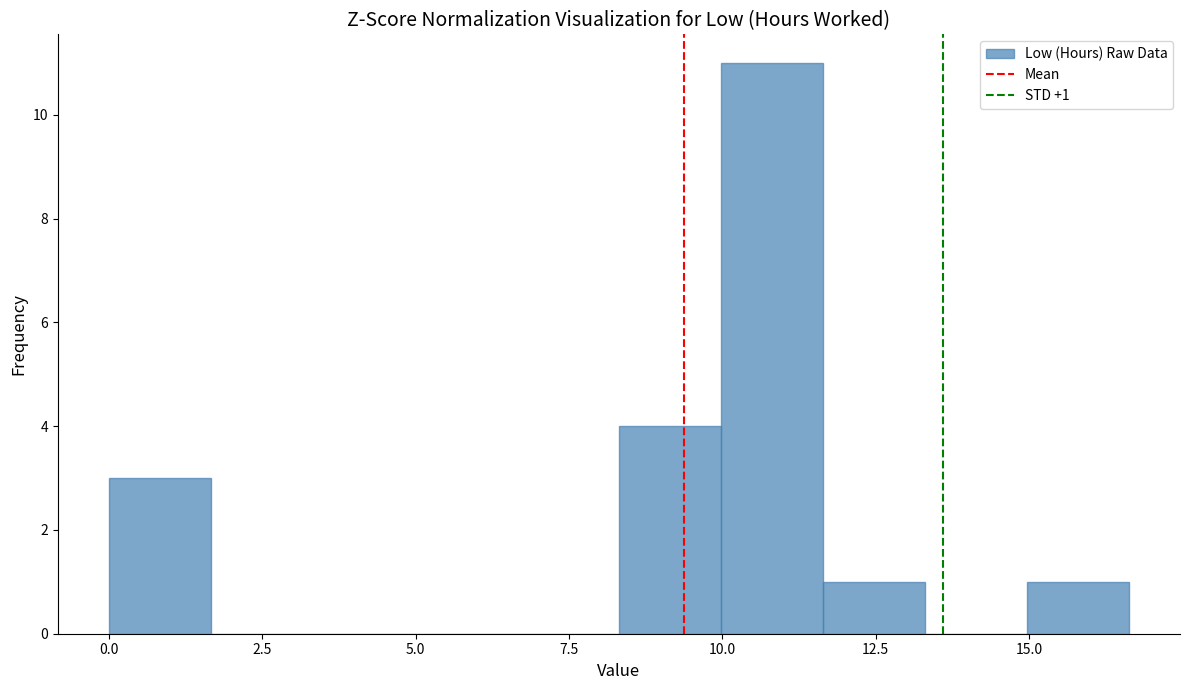

Around what value on the x-axis is the tallest bar? Give the approximate position of its centre, as read against the axis.

11.0